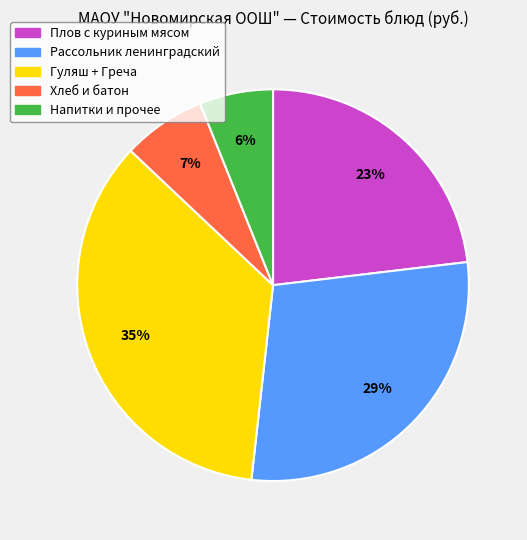

Does any single category account for the majority?

No